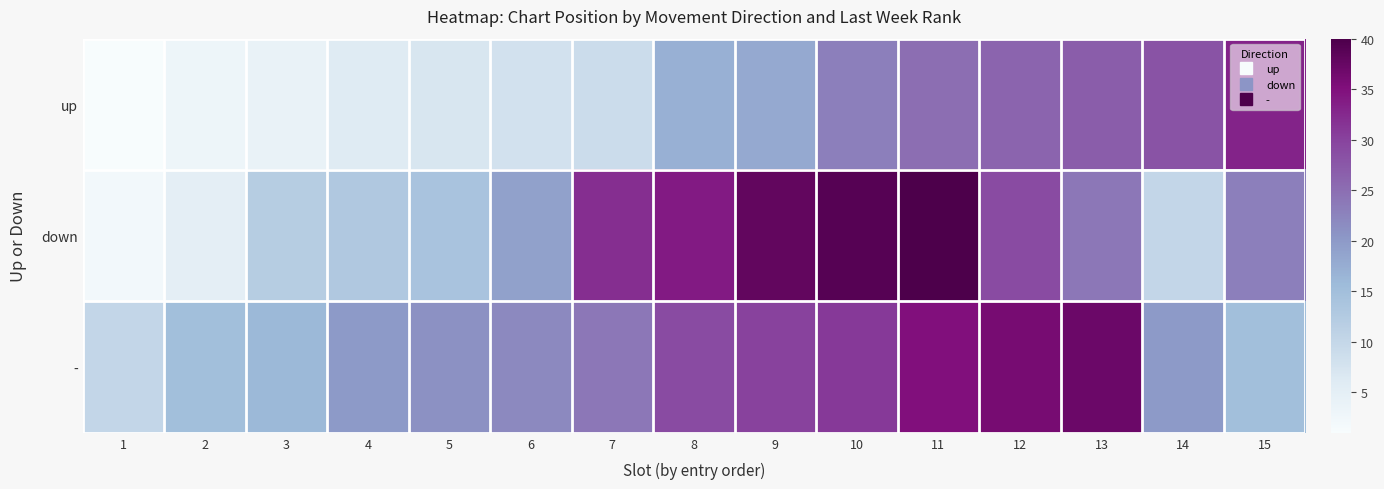

What is the greatest value displayed?

40